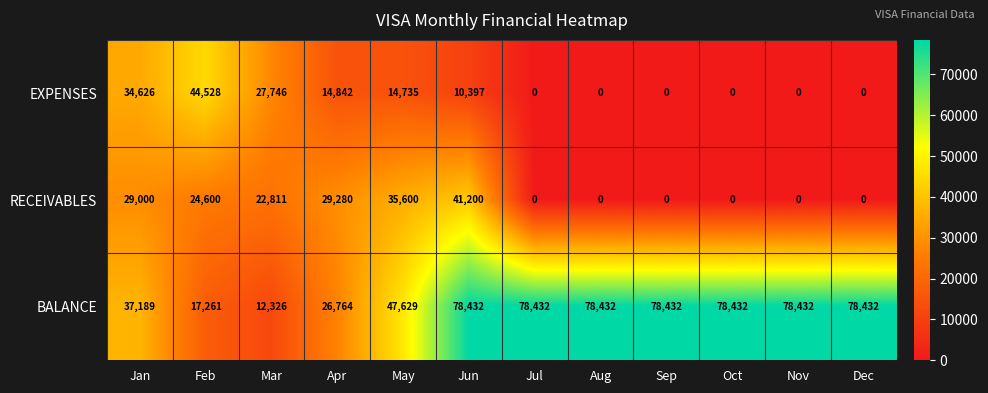

What is the sum of all EXPENSES values?

146874